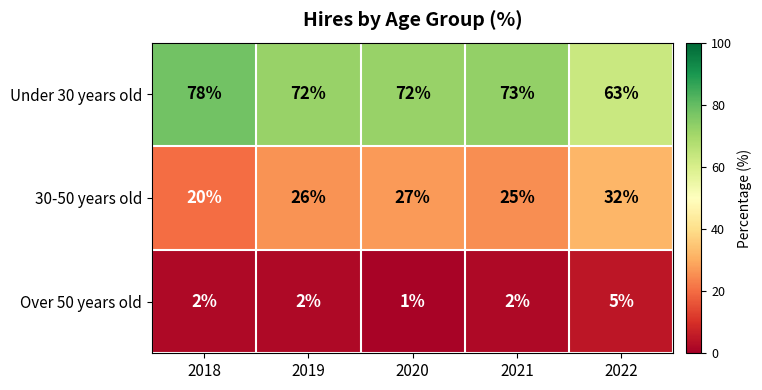

What is the sum of the 30-50 years old values at 2021 and 2019?

51